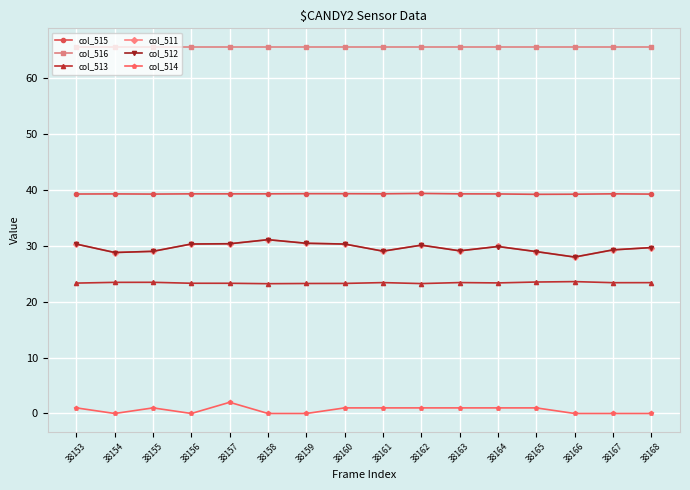

What is the difference between the col_514 values at 38158 and 38157?

2.0